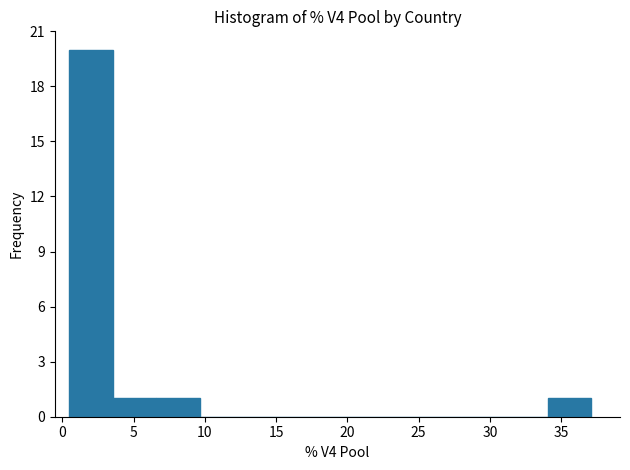

How tall is the bar that spans 34.0 to 37.0 on the x-axis? Neither the bar edges nor the heights are printed on the chart, so give them approximately, as read against the axes.

1